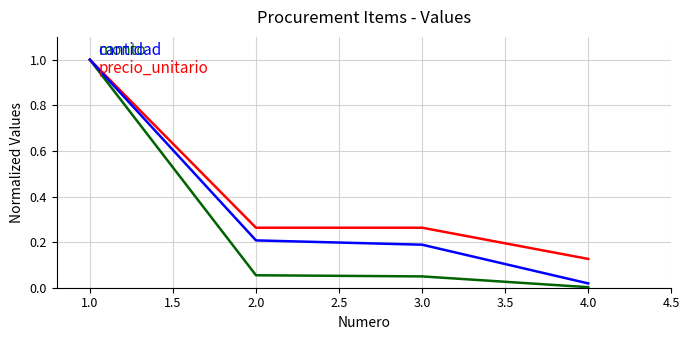

What position from the left is 1.0?

1